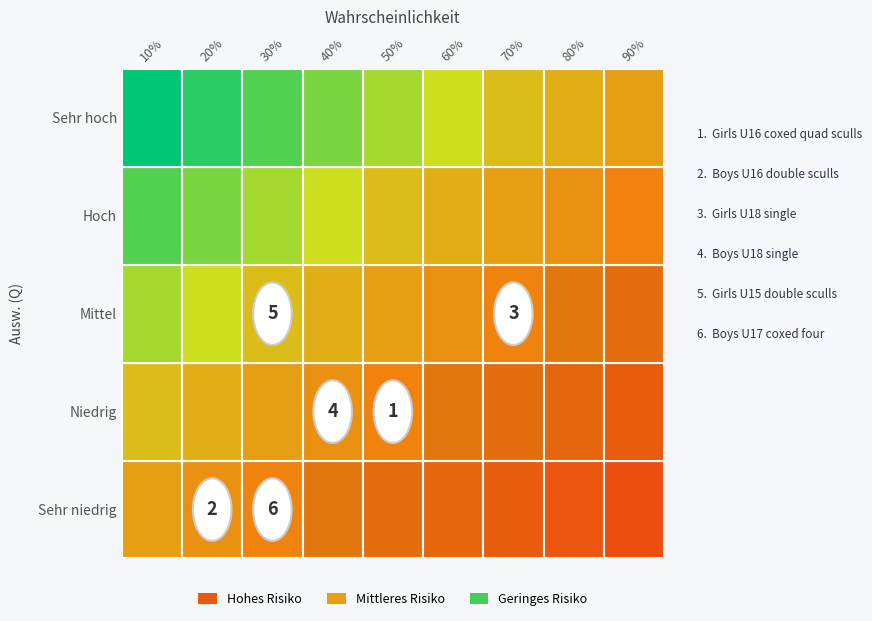

What is the difference between the highest and lowest values at 3?

1